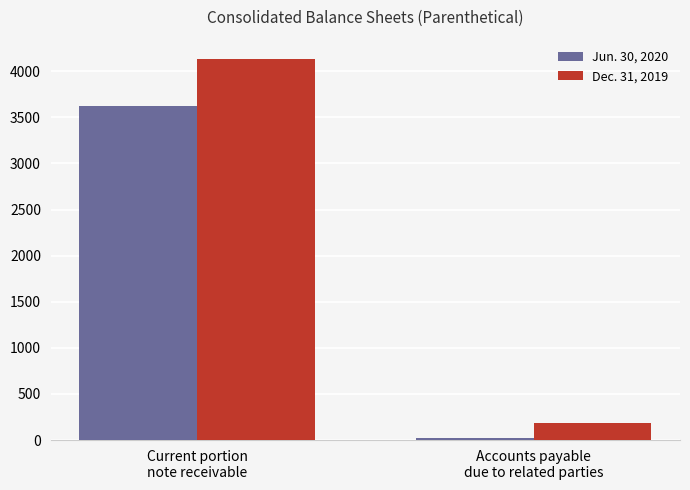

What is the sum of all Jun. 30, 2020 values?

3640